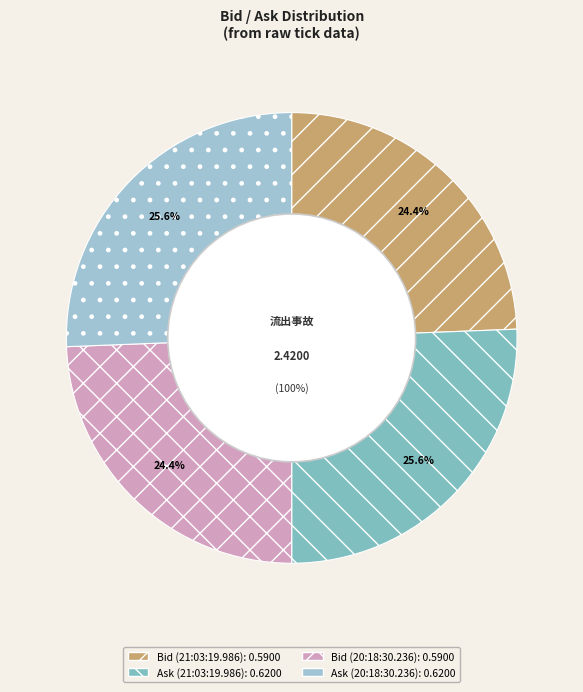

Is there any slice that represents more than half of the pie?

No